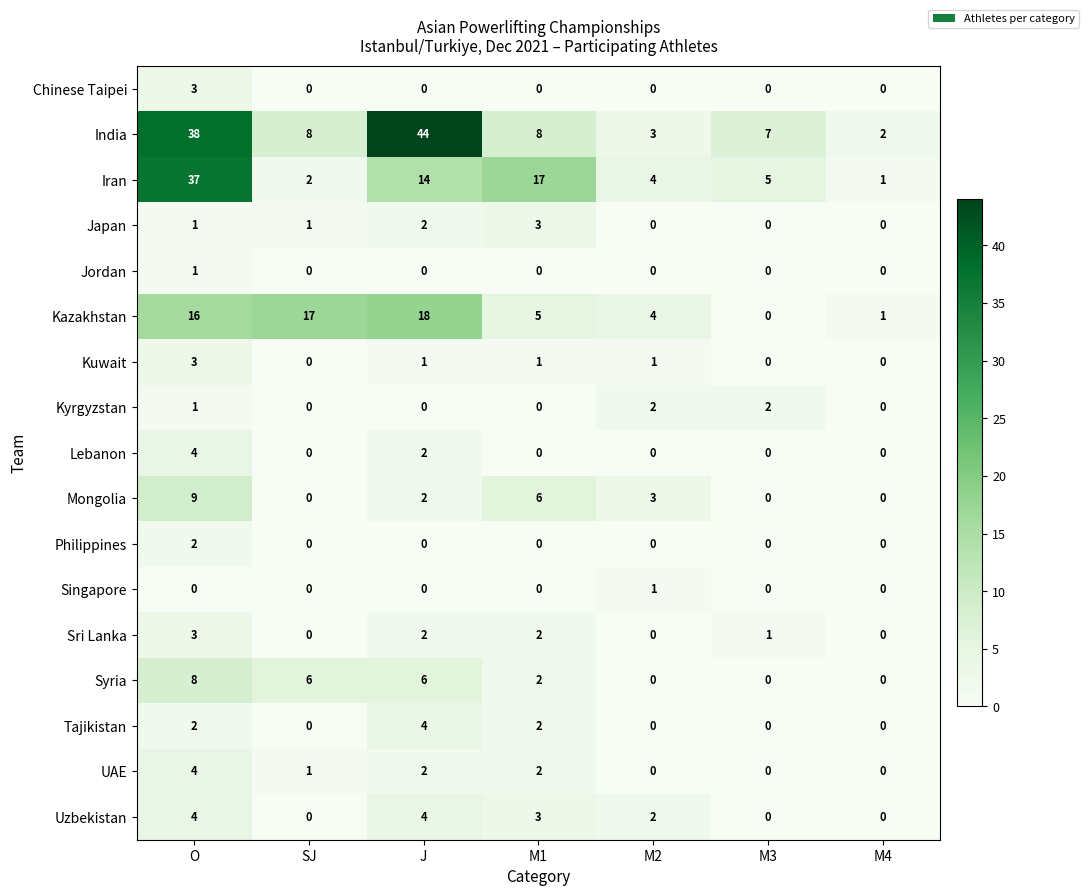

What is the highest value of the Kuwait series?

3